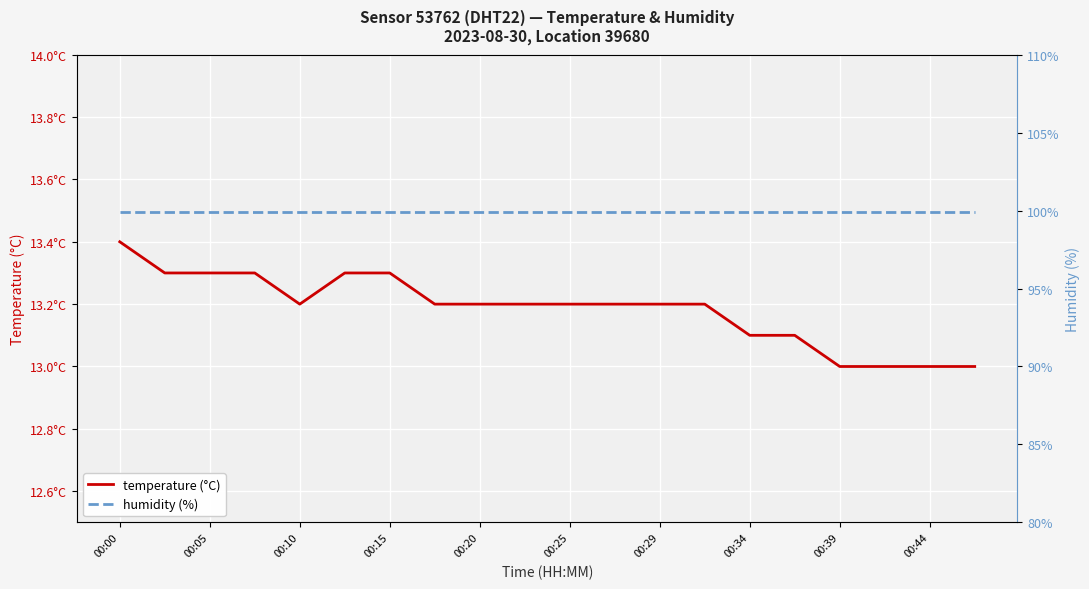

What is the value of the humidity (%) point at the 5th from the left?

99.9